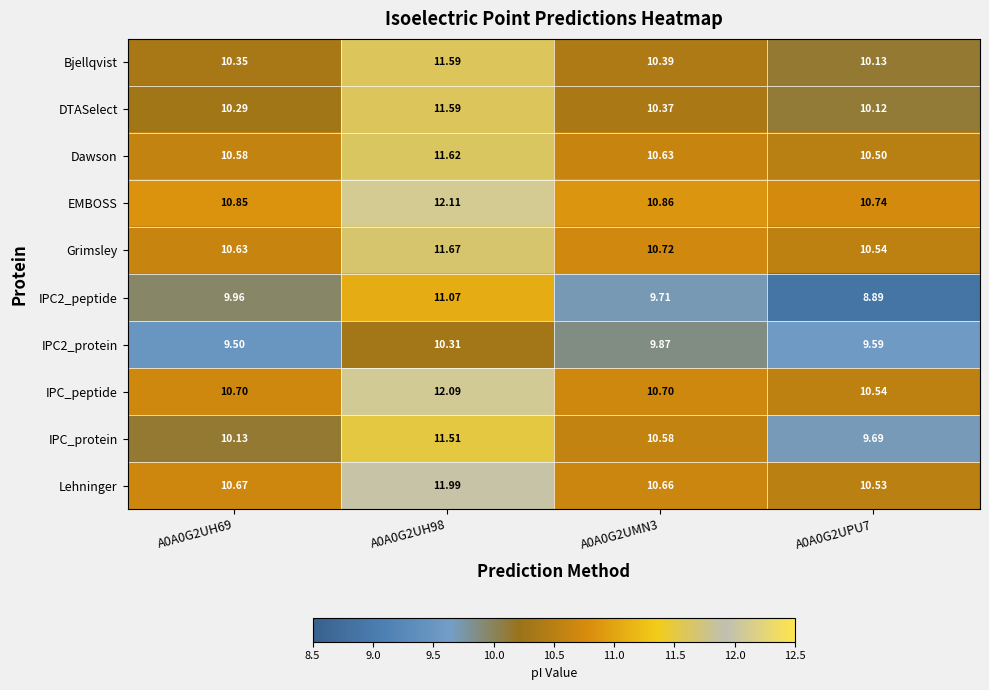

How many distinct data groups are displayed?

10